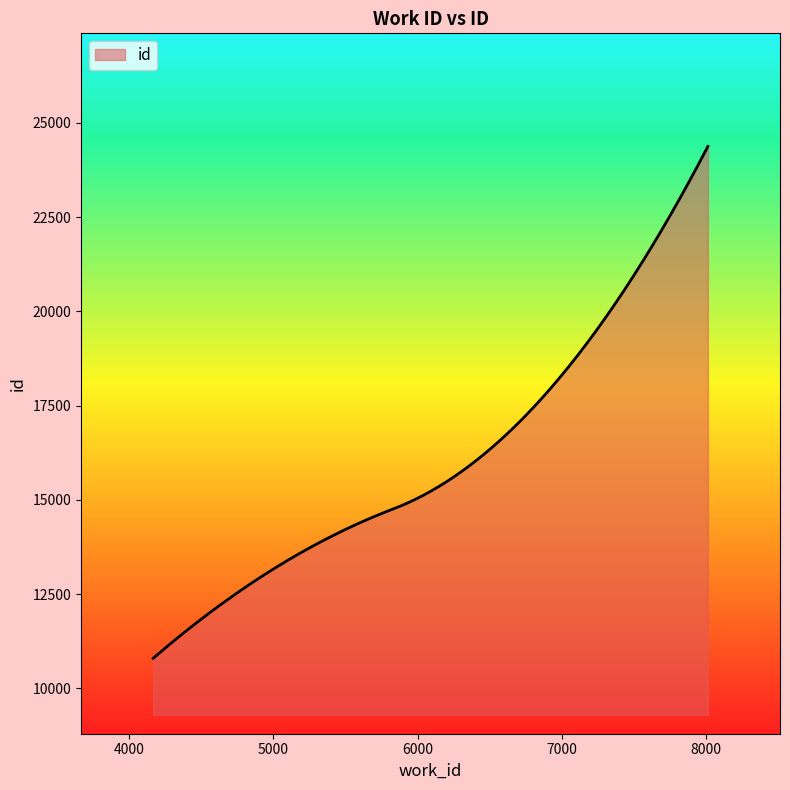

What is the minimum value shown in the chart?

10794.0